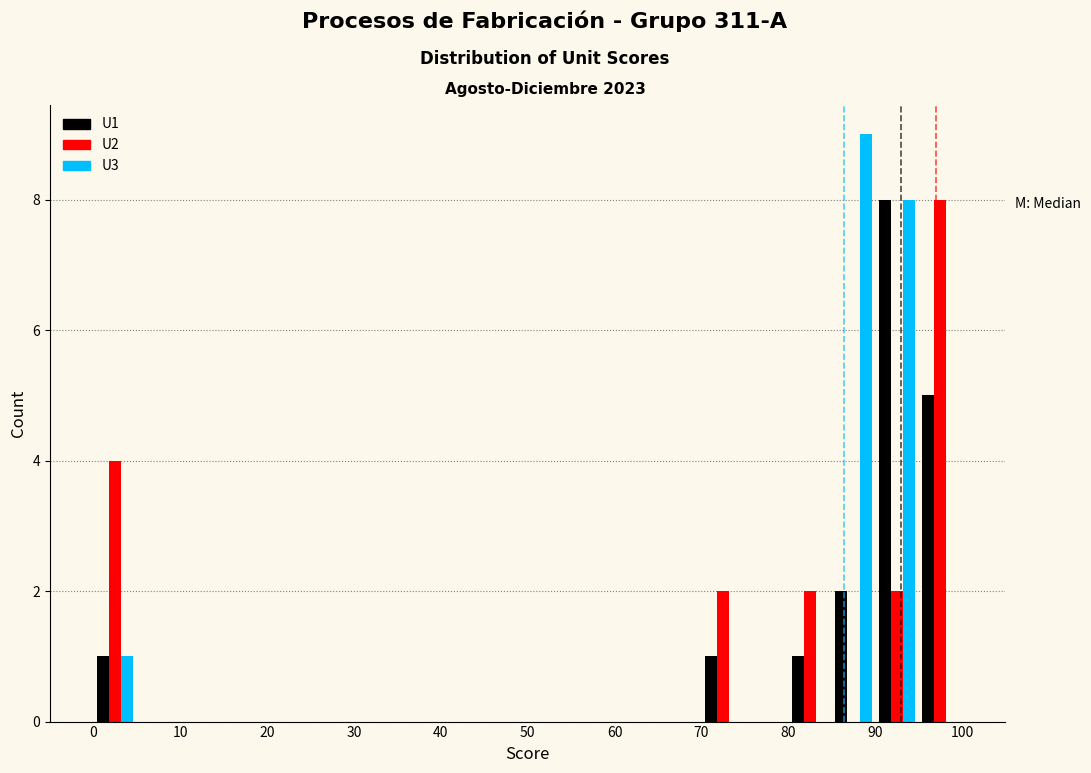

What is the height of the U3 bar covering 90 to 95 on the x-axis? The values are not printed on the chart, so give them approximately, as read against the axis.

8